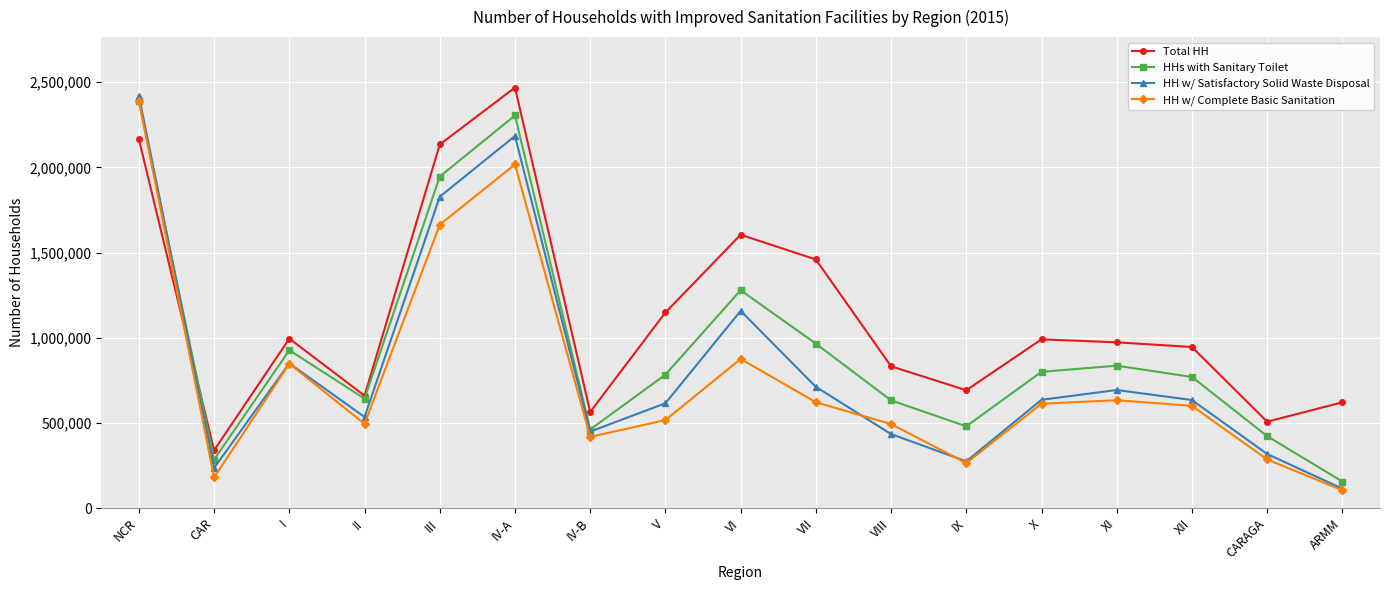

The value of Total HH at ARMM is 194981. True or false?

False